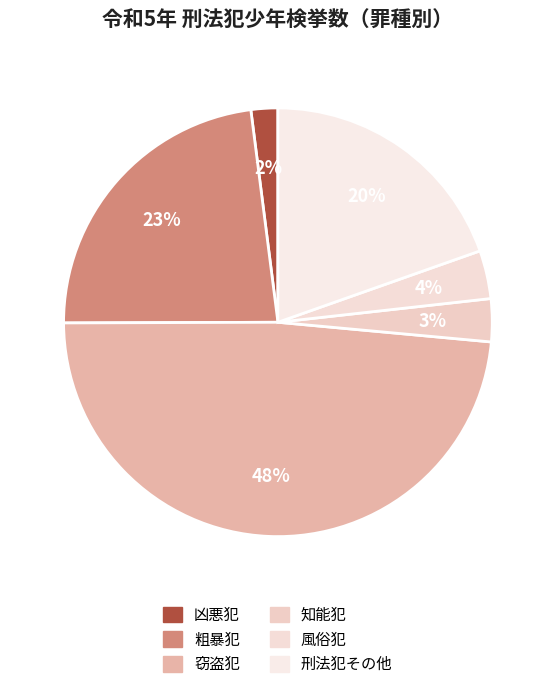

Rank the categories by value from highest to lowest.

窃盗犯, 粗暴犯, 刑法犯その他, 風俗犯, 知能犯, 凶悪犯